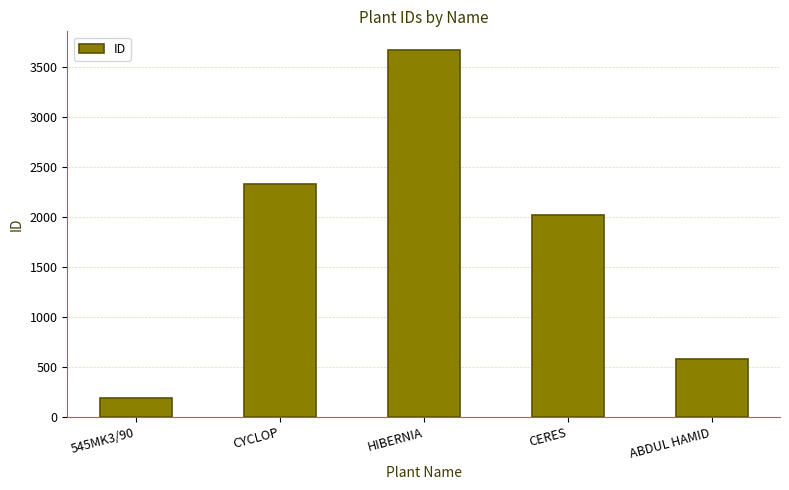

Read the value at ABDUL HAMID.

578